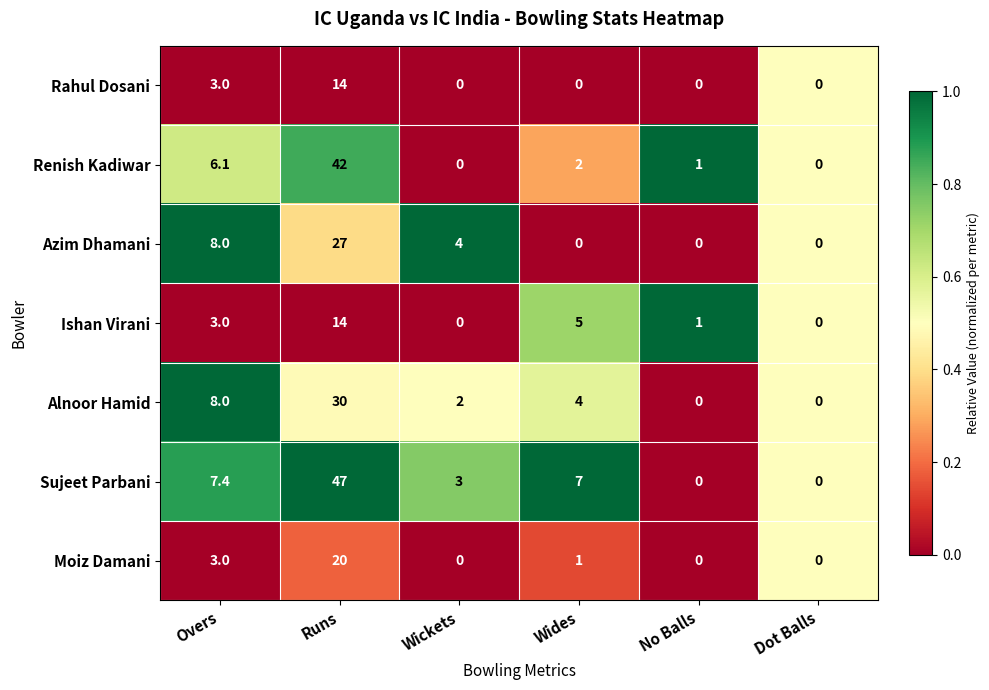

Which series has the widest spread of values?

Sujeet Parbani